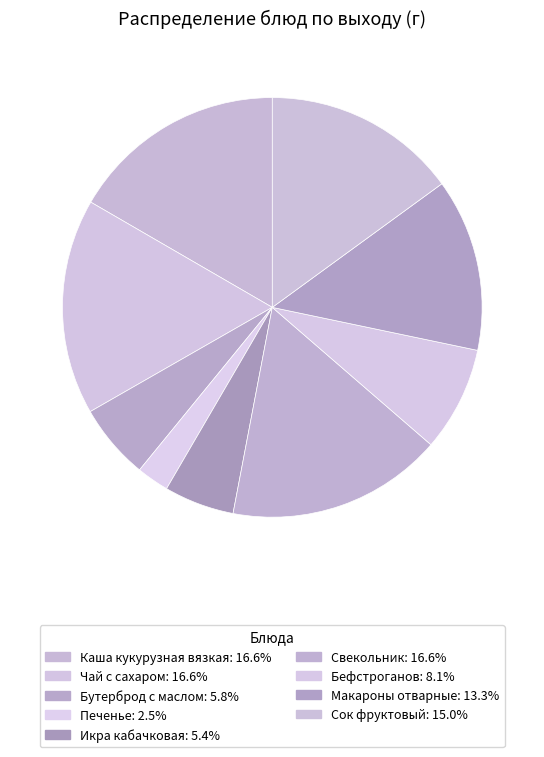

Is Макароны отварные the majority of the pie?

No